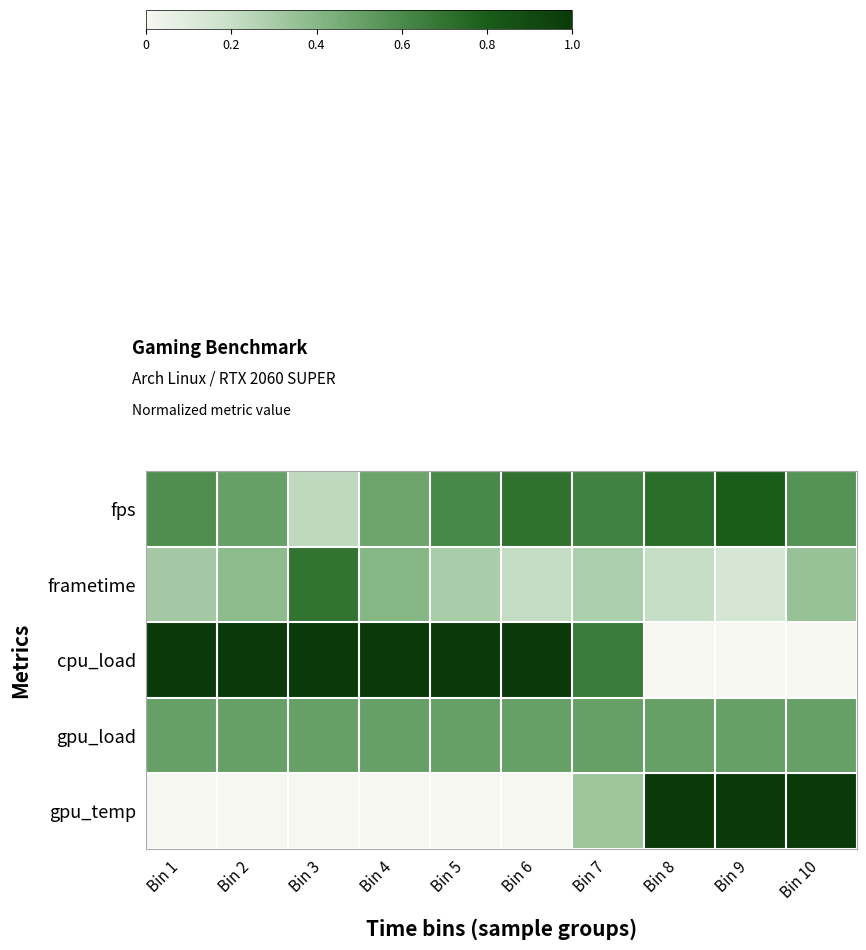

Which has a higher value, Bin 3 or Bin 1?

Bin 1